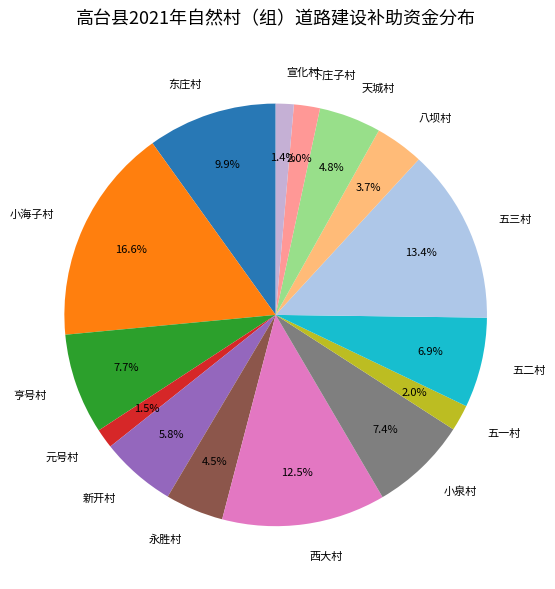

Which category has the biggest portion of the pie?

小海子村